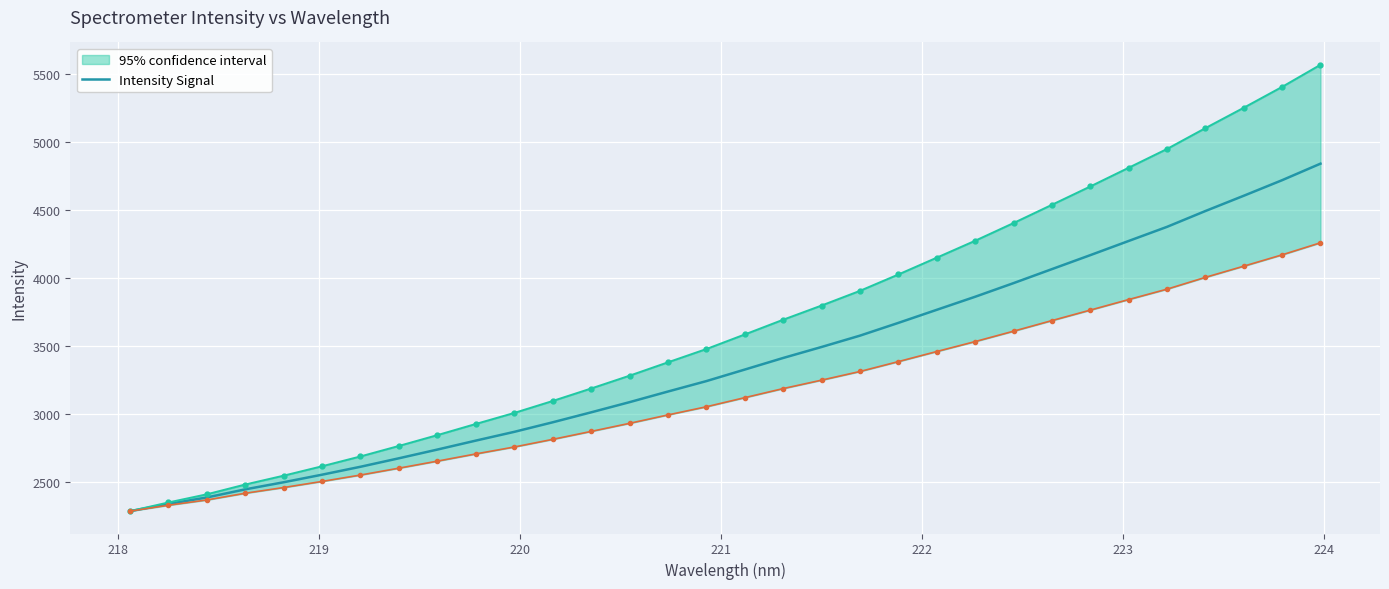

Reading left to right, transcribe all the data shown in this chart.

2289.2	2341.7	2389.9	2449.3	2501.5	2557.1	2615.3	2677.6	2741.5	2807.3	2871.5	2941.7	3014.7	3089.5	3167.5	3244.0	3328.8	3413.9	3494.6	3577.8	3671.5	3767.4	3863.2	3963.3	4066.1	4168.7	4272.8	4376.5	4492.7	4604.8	4719.1	4840.4